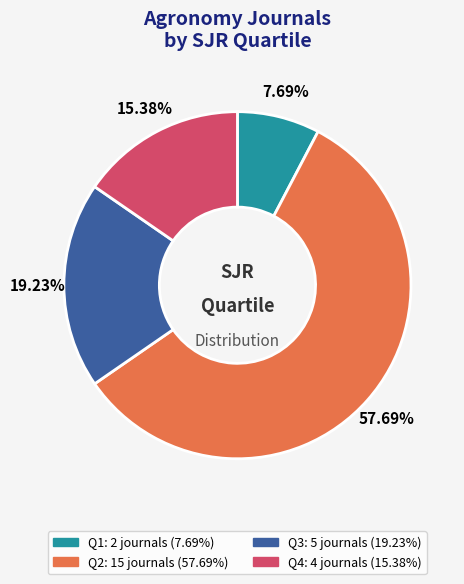

Which category has the biggest portion of the pie?

Q2